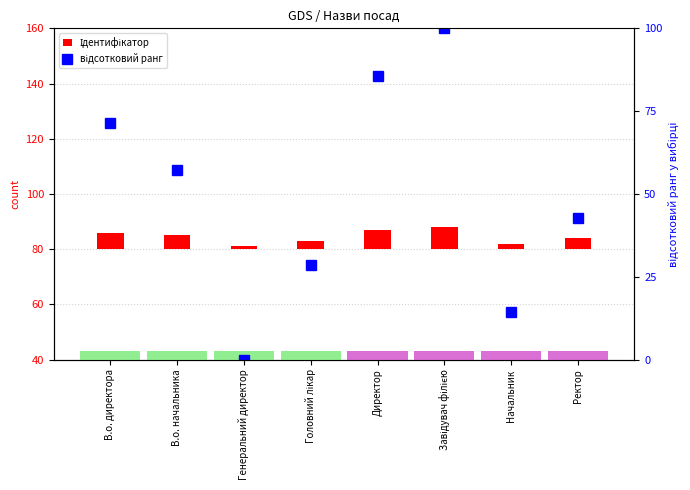

Which series has the largest total across all categories?

відсотковий ранг